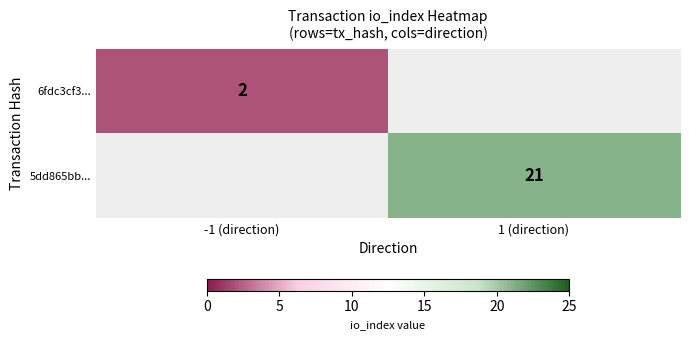

Is it true that 5dd865bb... equals 21 at 1 (direction)?

True